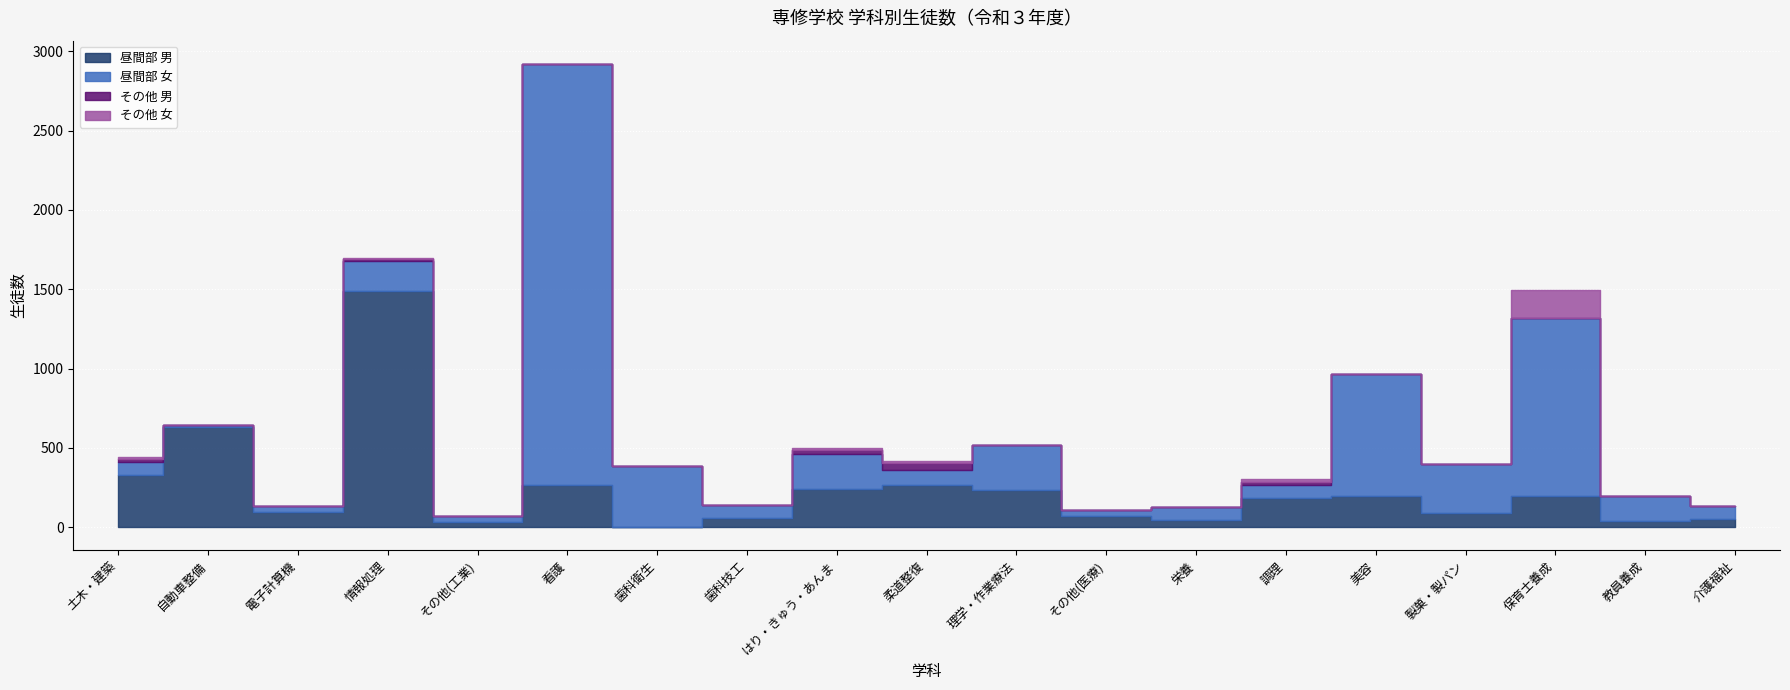

Which has a higher value, 理学・作業療法 or その他(医療)?

理学・作業療法